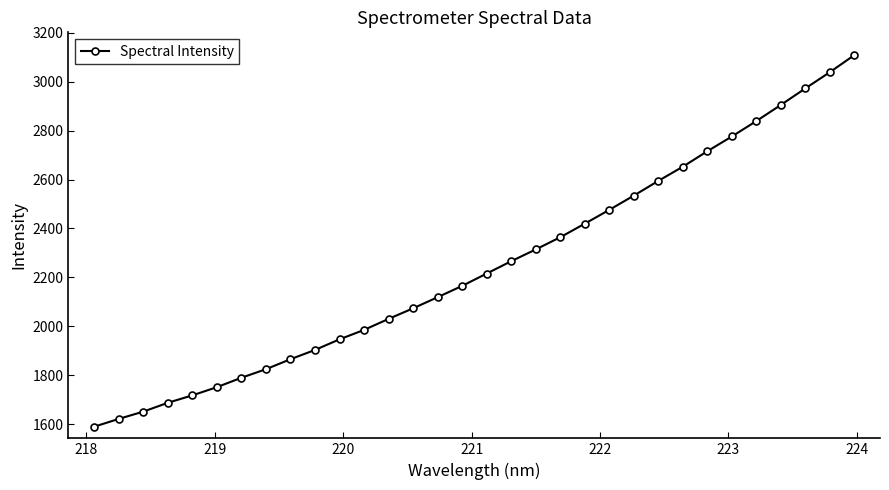

Reading right to left, what are all the values shown in this chart?

3109.4	3039.6	2973.2	2905.6	2839.6	2776.5	2716.2	2652.8	2594.9	2534.5	2476.3	2419.7	2364.3	2314.3	2266.2	2215.7	2165.3	2118.9	2073.5	2030.2	1985.1	1946.5	1903.1	1865.1	1824.2	1789.2	1750.7	1717.1	1686.7	1650.5	1620.7	1588.9